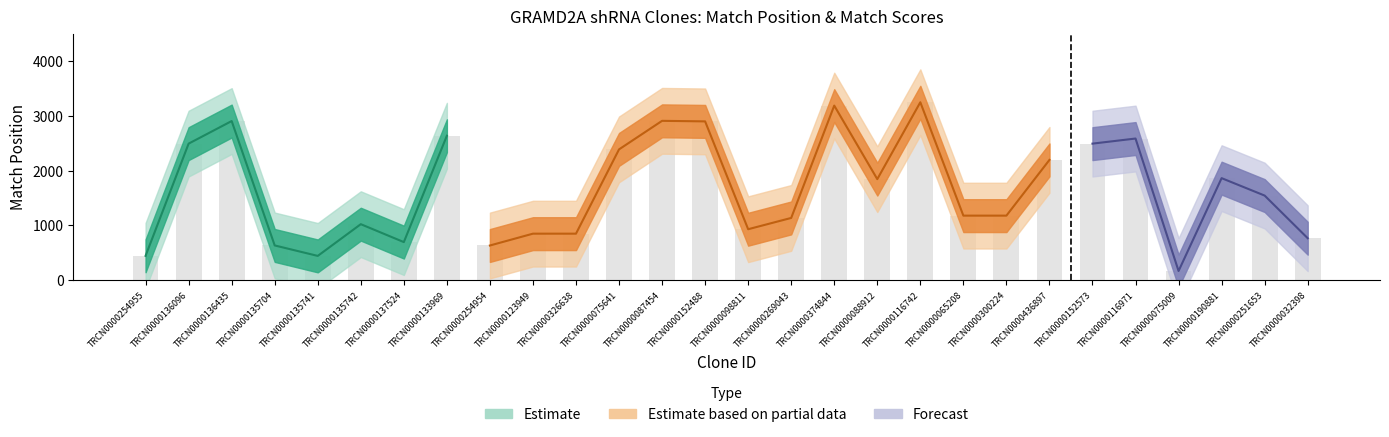

How many categories are shown in the chart?

28